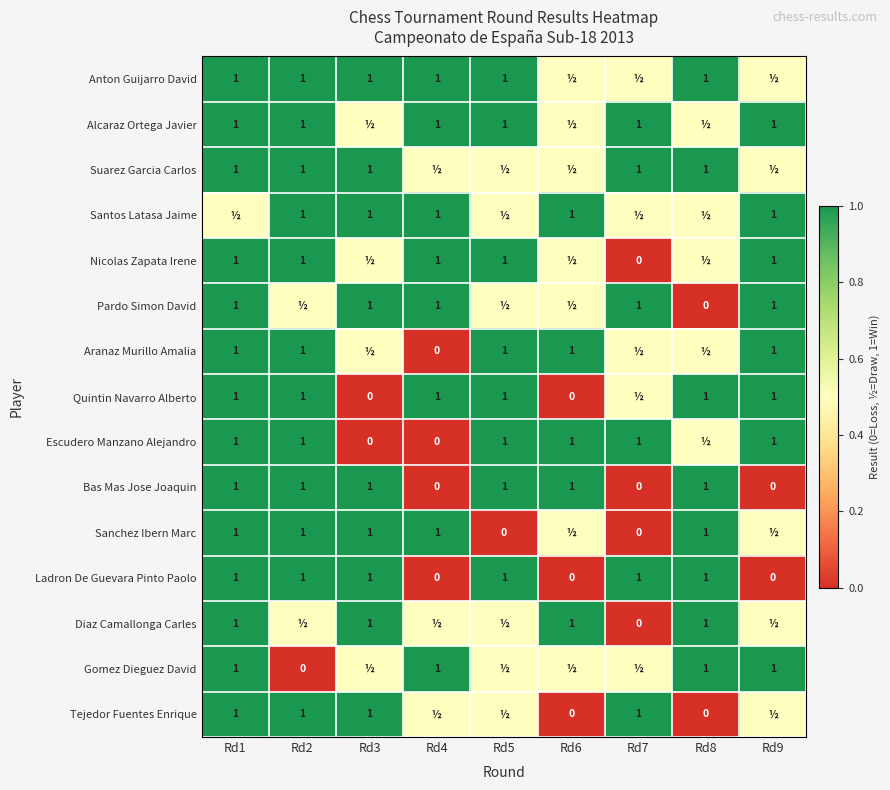

The value of Pardo Simon David at Rd9 is 1.0. True or false?

True